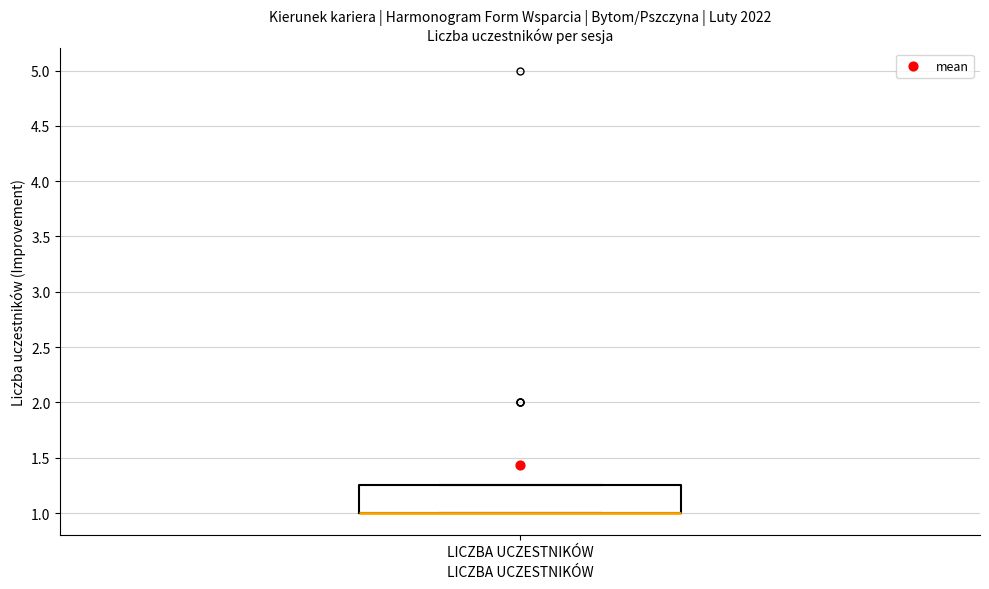

Where is the lower edge of the box for LICZBA UCZESTNIKÓW on the y-axis? The values are not printed on the chart, so give them approximately, as read against the axis.

1.00